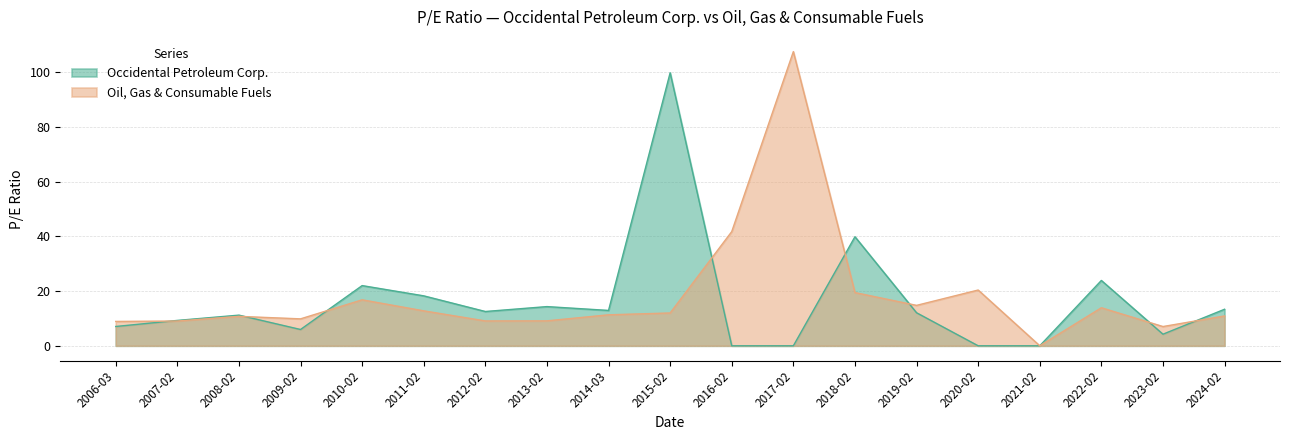

Which series has the largest range (max minus min)?

Oil, Gas & Consumable Fuels